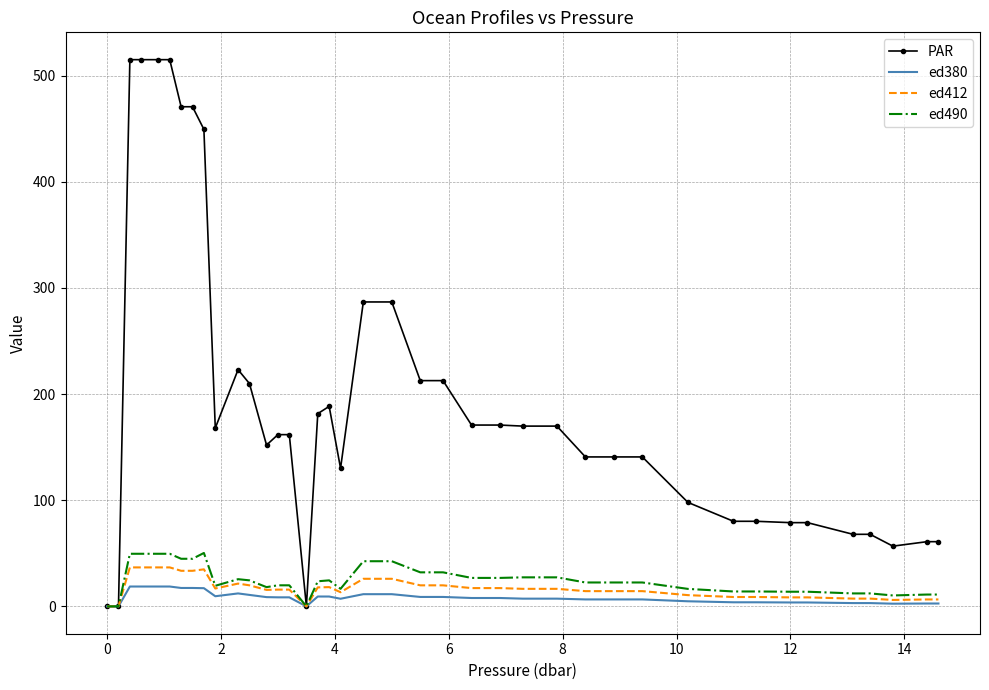

What are all the series names shown in the legend?

PAR, ed380, ed412, ed490